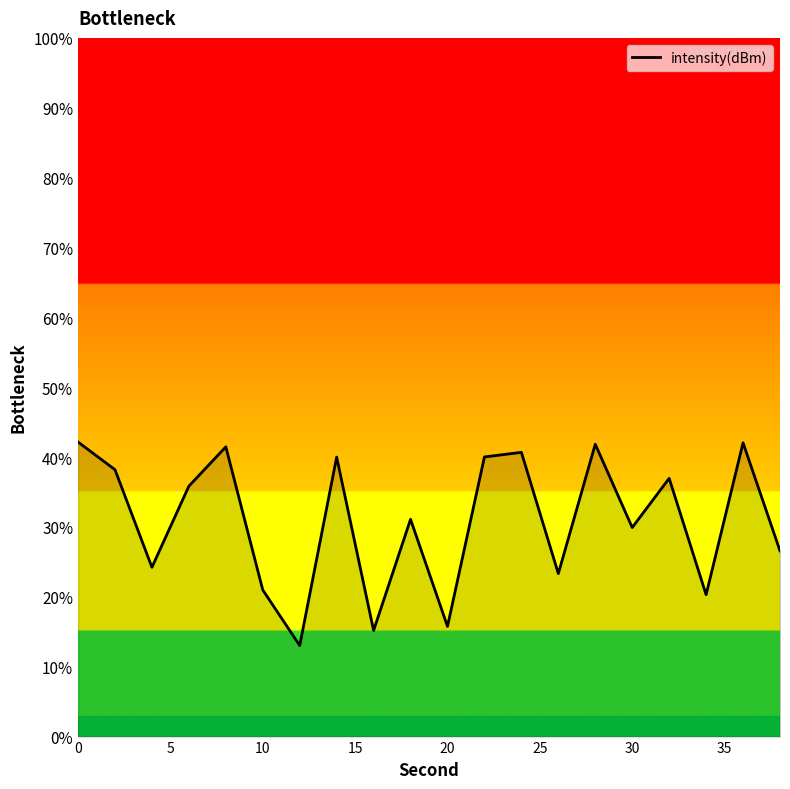

What is the maximum value shown in the chart?

42.2